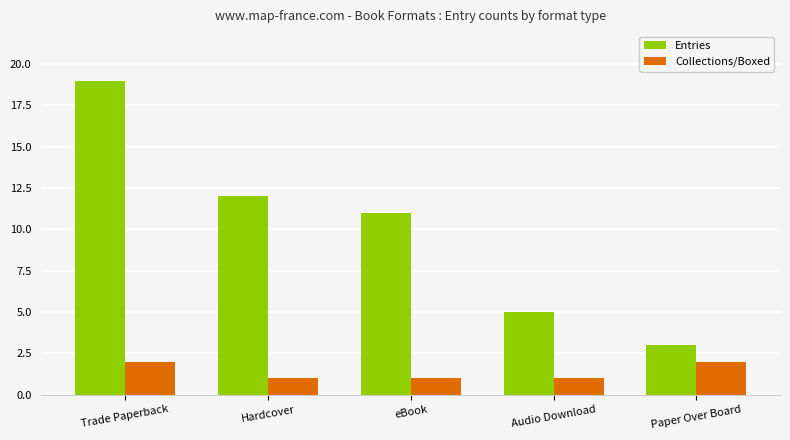

What value does the Entries series have at eBook?

11